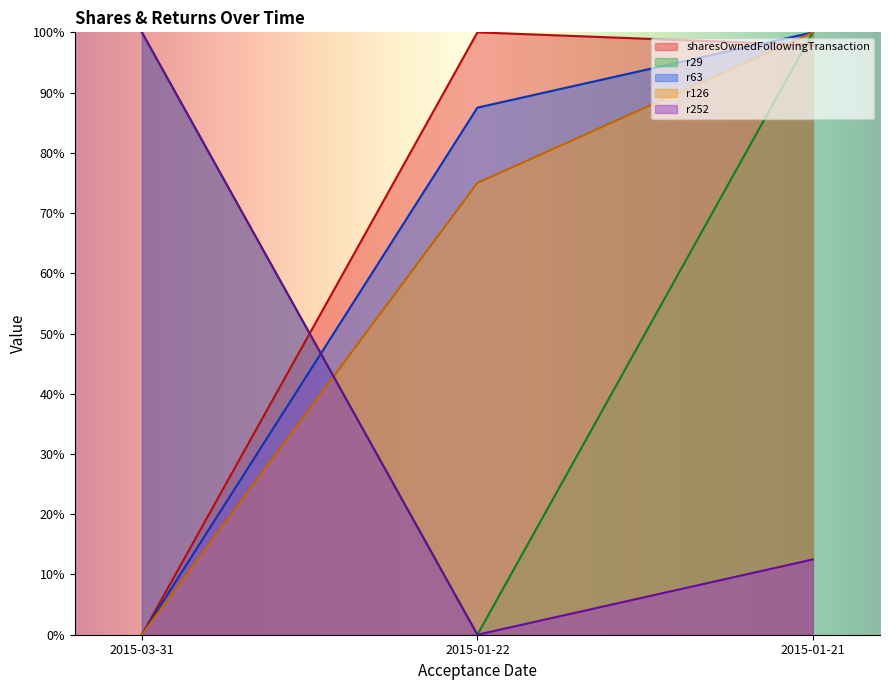

What is the difference between the r252 values at 2015-01-21 and 2015-03-31?

87.5